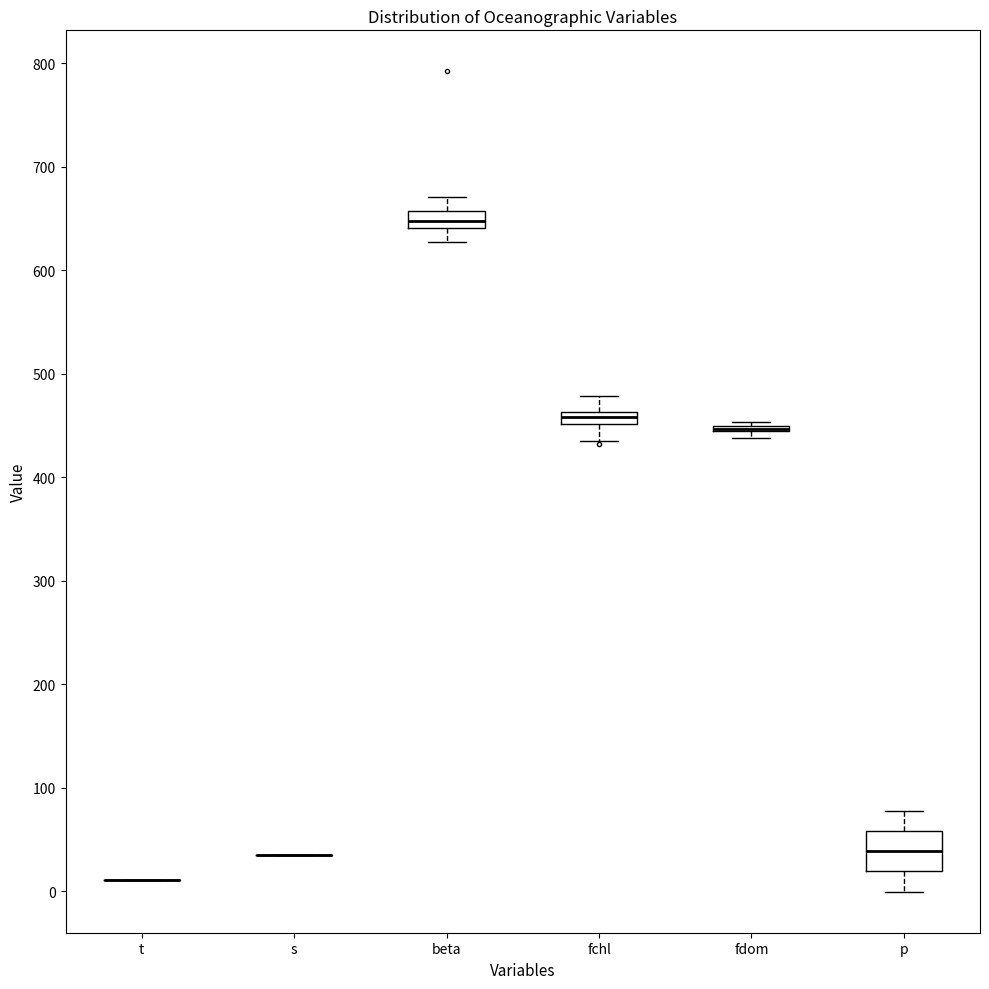

Comparing the boxes themselves (not the whiskers), which one is the tallest?

p